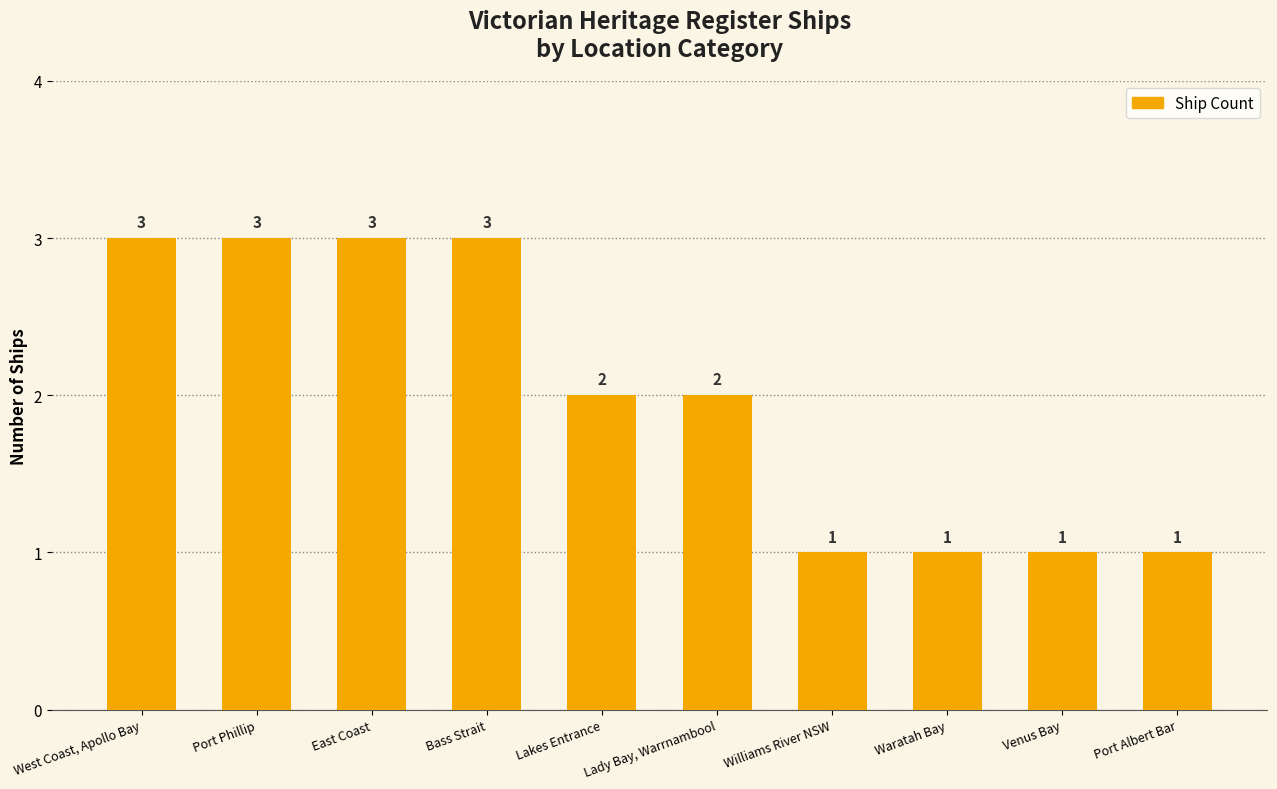

How many values are between 1 and 3?

10